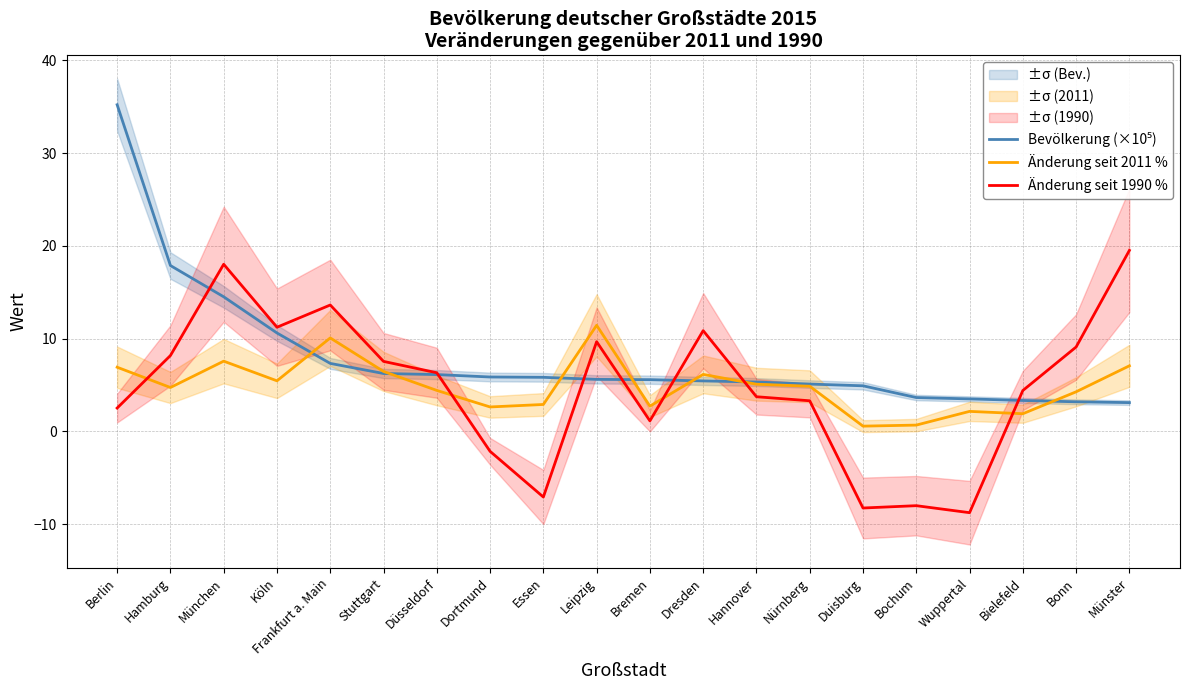

Where is the first local minimum for Änderung seit 1990 %?

Köln